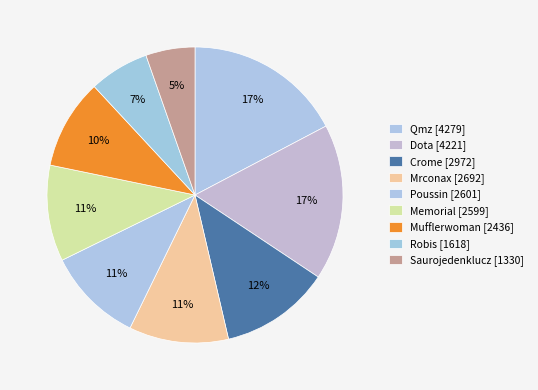

What portion of the pie excludes Qmz?

82.7%